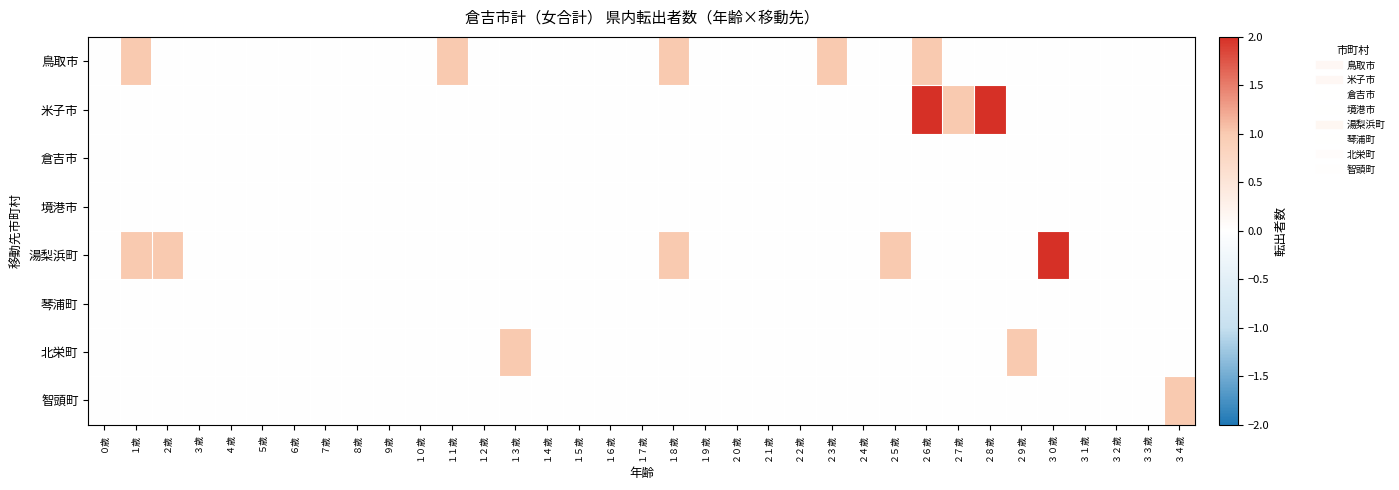

At which category does the chart reach its minimum across all series?

０歳